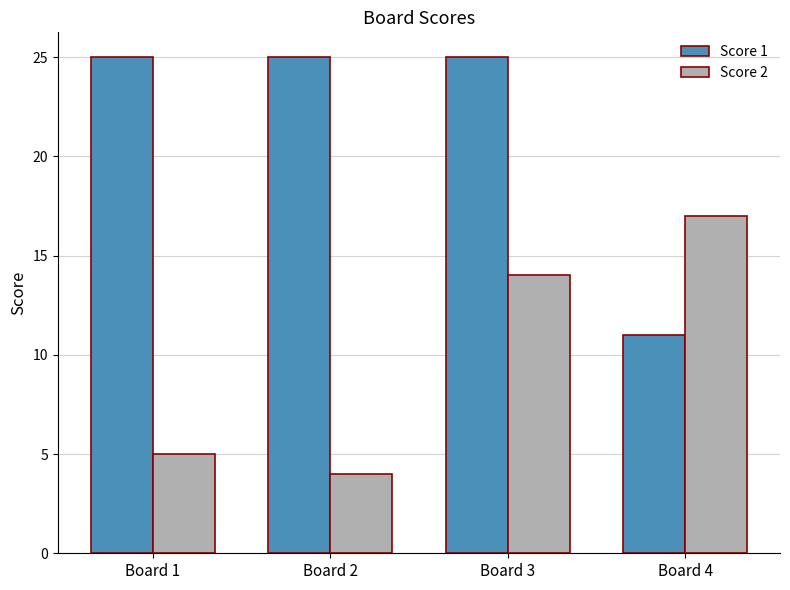

What is the maximum value for Score 2?

17